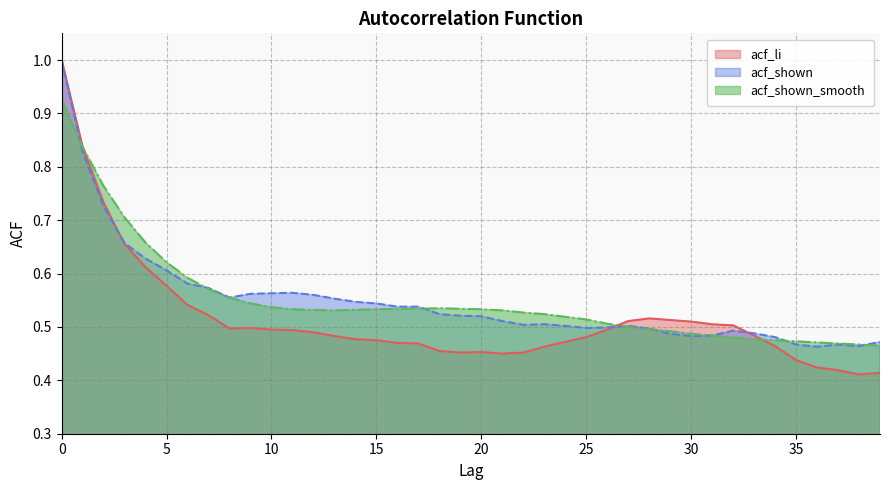

Between 27 and 37, which is larger?

27